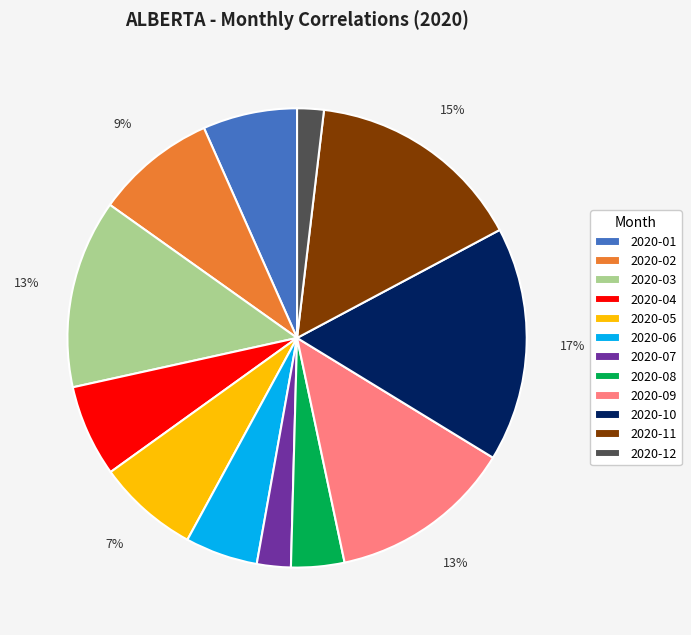

Which category has the biggest portion of the pie?

2020-10